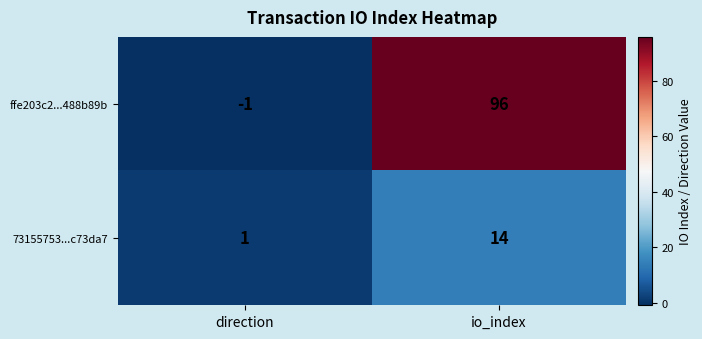

Is it true that ffe203c2...488b89b equals -1 at direction?

True